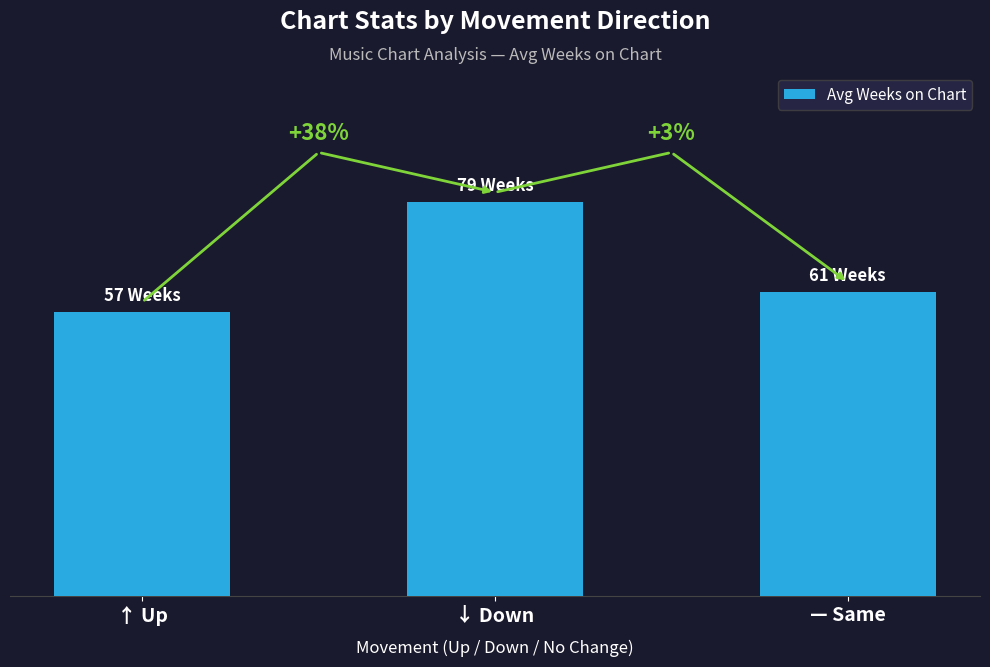

At which category does the chart reach its minimum across all series?

↑ Up